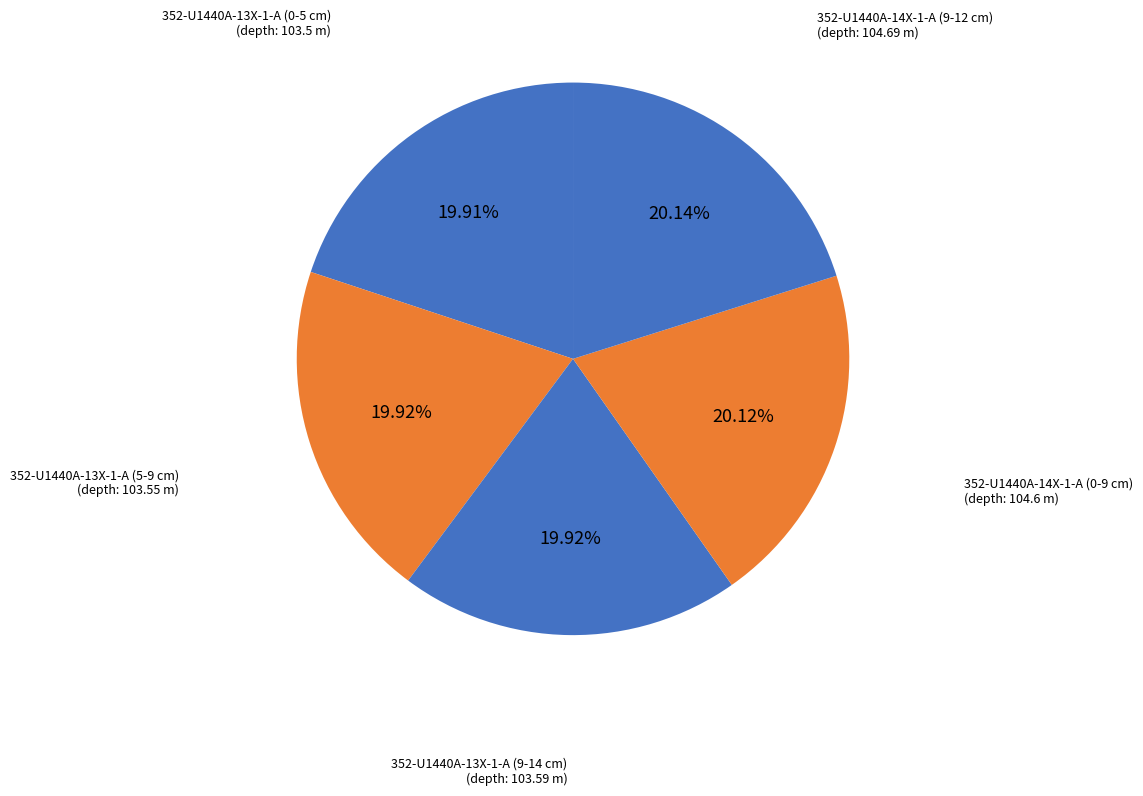

Which category has the biggest portion of the pie?

352-U1440A-14X-1-A (9-12 cm)